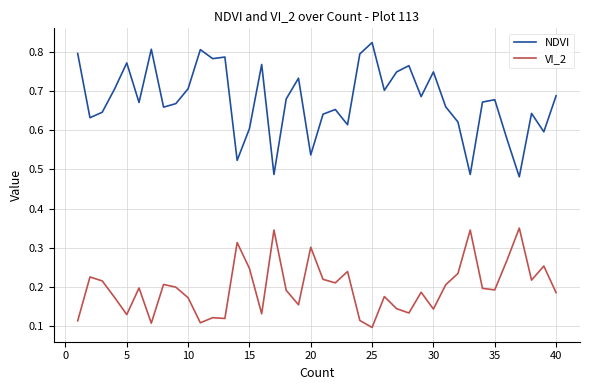

Which series has the largest total across all categories?

NDVI